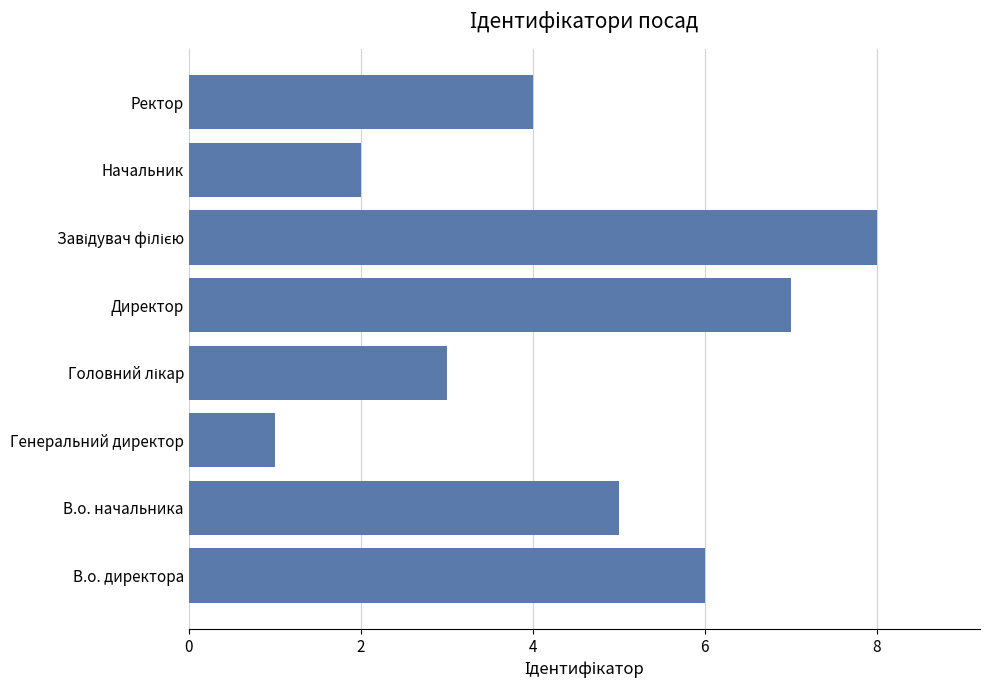

Reading top to bottom, list all the values displayed in this chart.

4	2	8	7	3	1	5	6